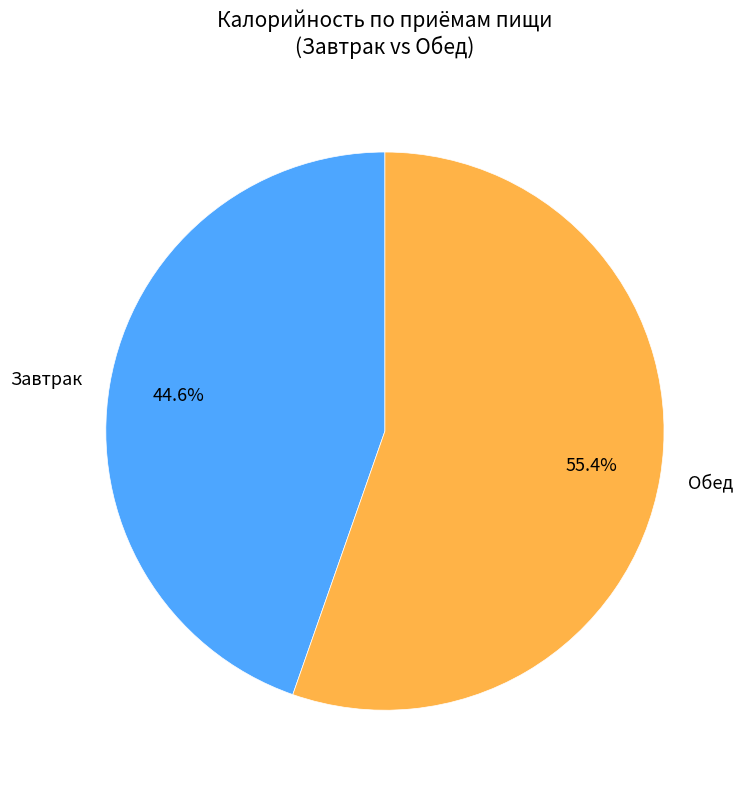

What is the smallest slice in the pie chart?

Завтрак